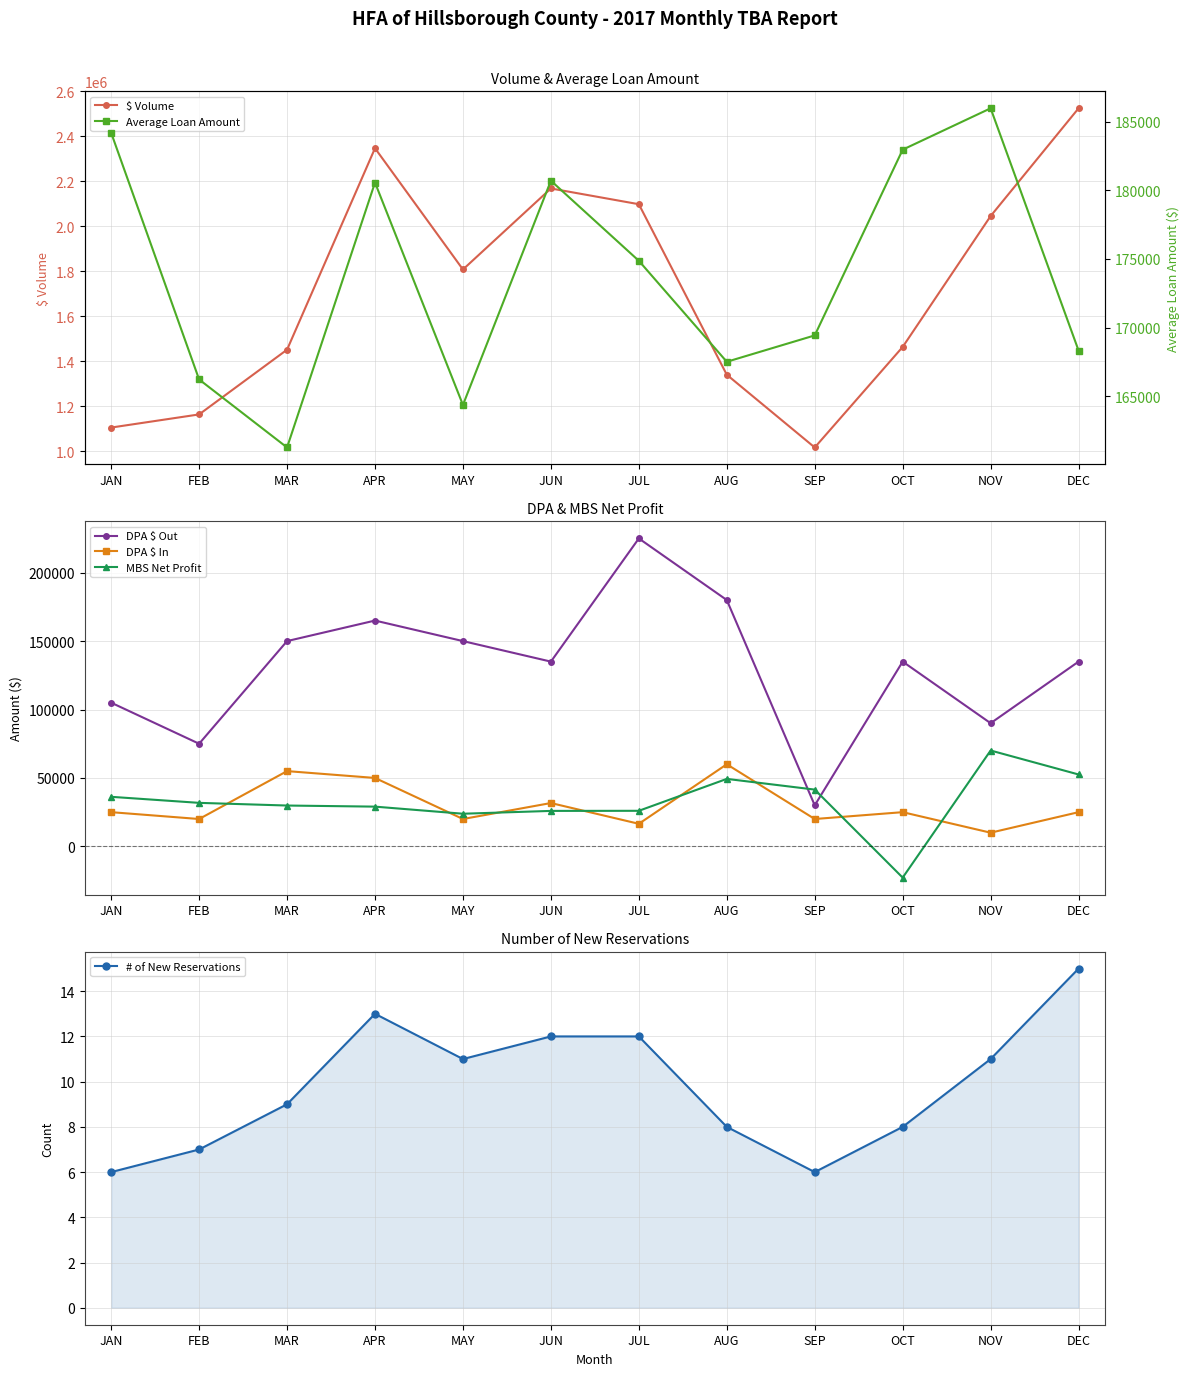

What is the label of the 2nd point from the right?

NOV